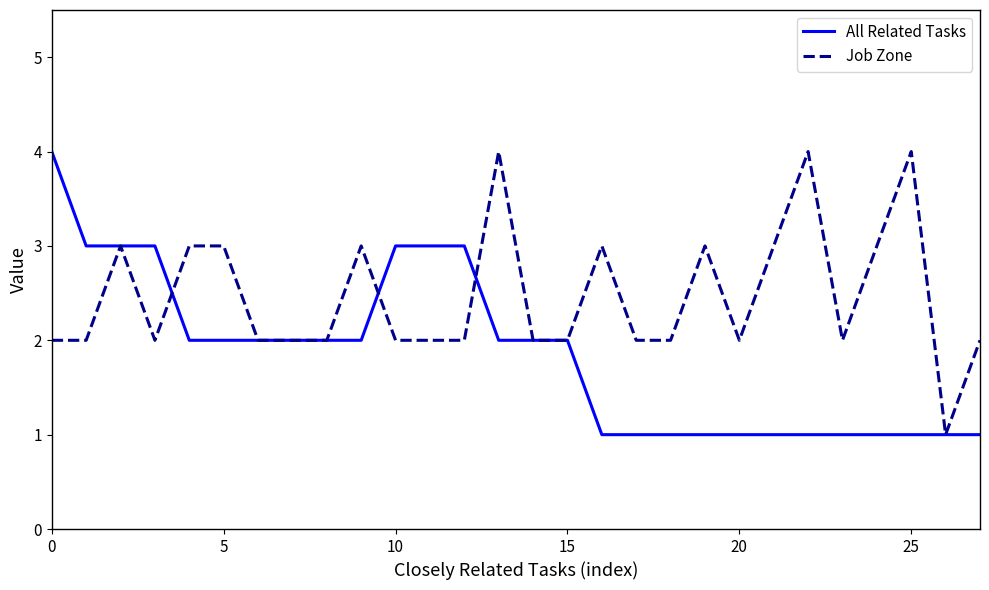

After their last crossing, which series has the higher values: All Related Tasks or Job Zone?

Job Zone